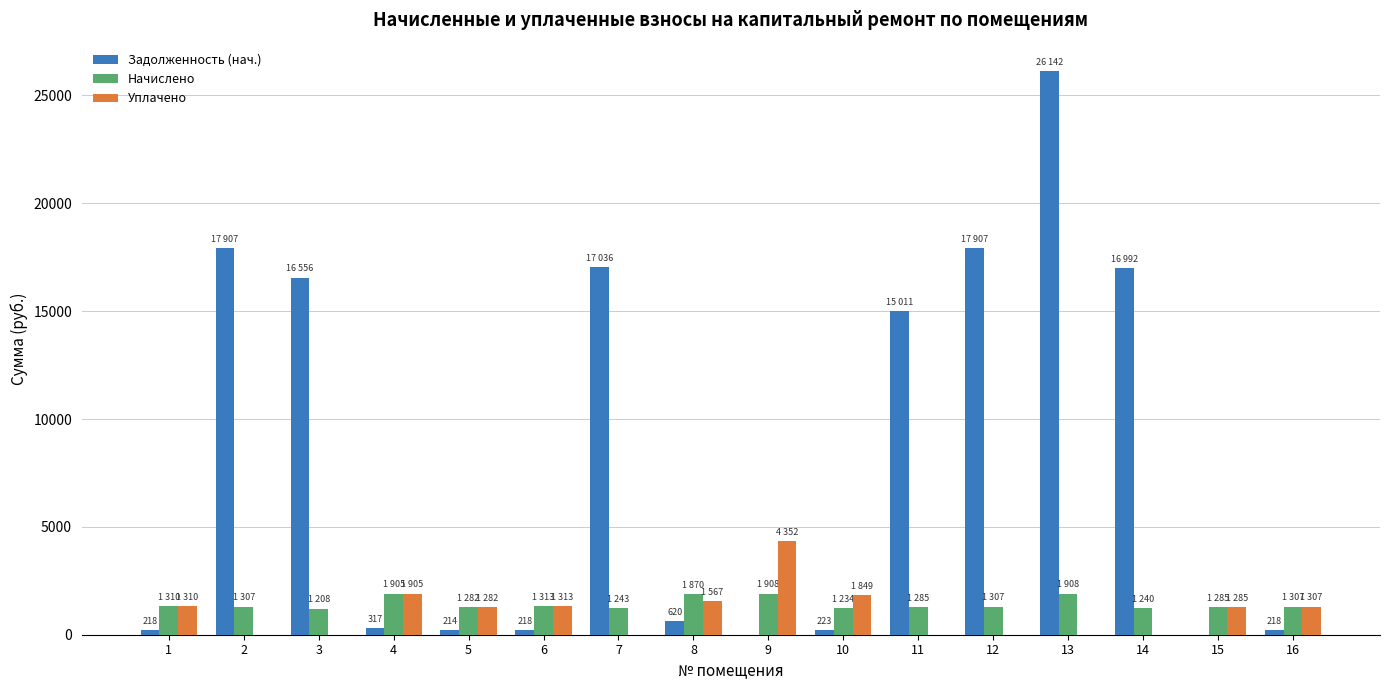

Between 7 and 15, which series saw the biggest shift?

Задолженность (нач.)